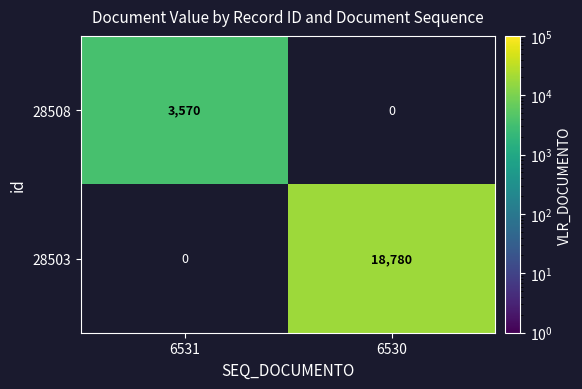

At which label does 28508 reach its peak?

6531